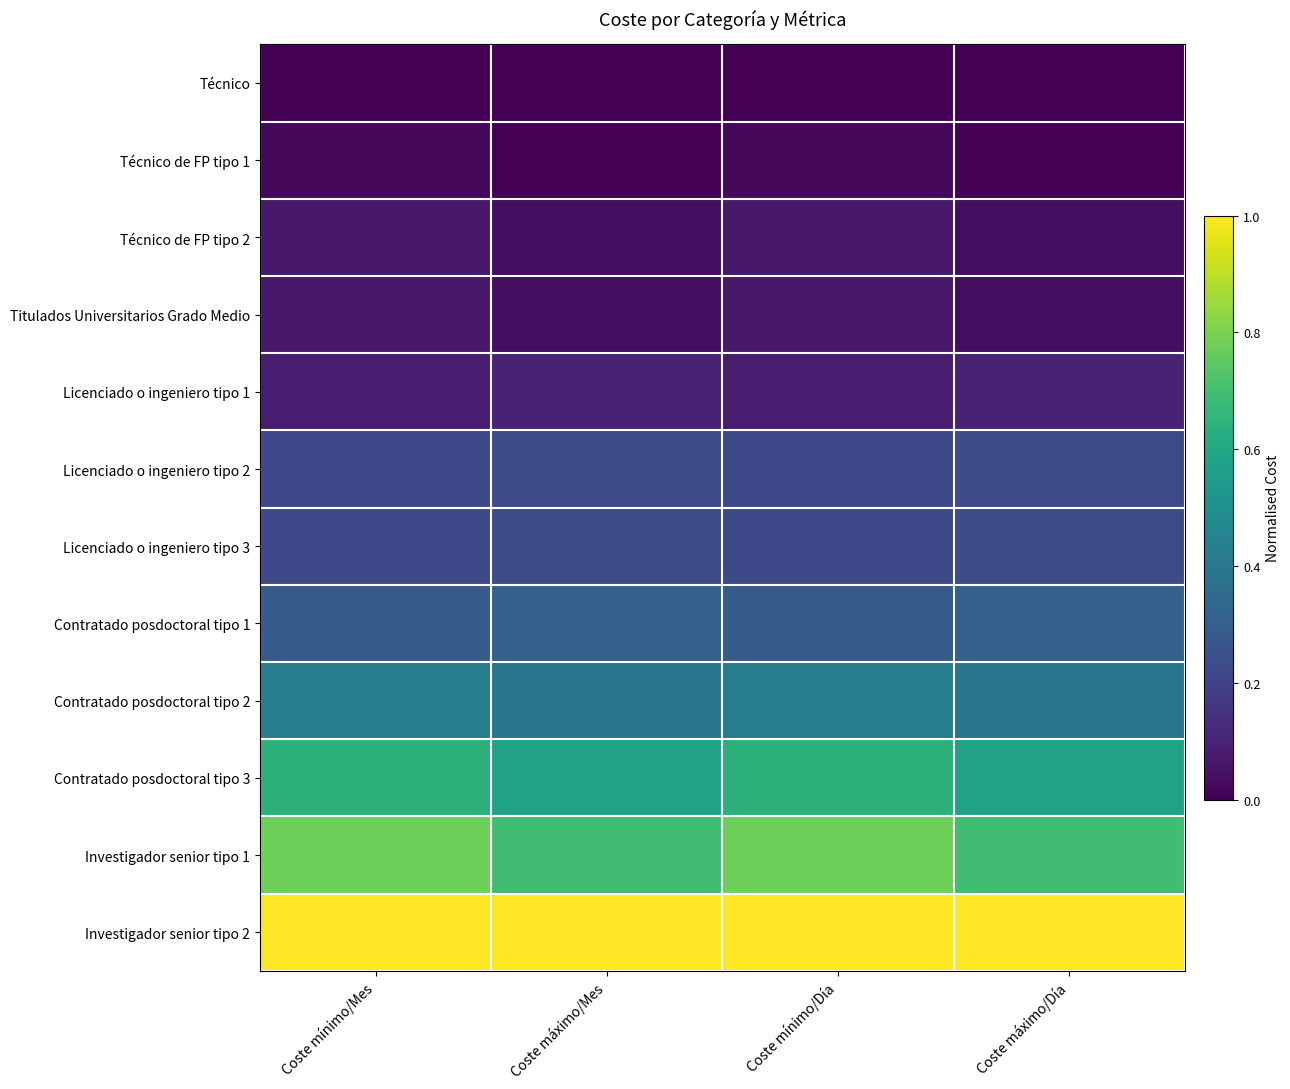

What is the total value across all series at Coste máximo/Mes?

3.6